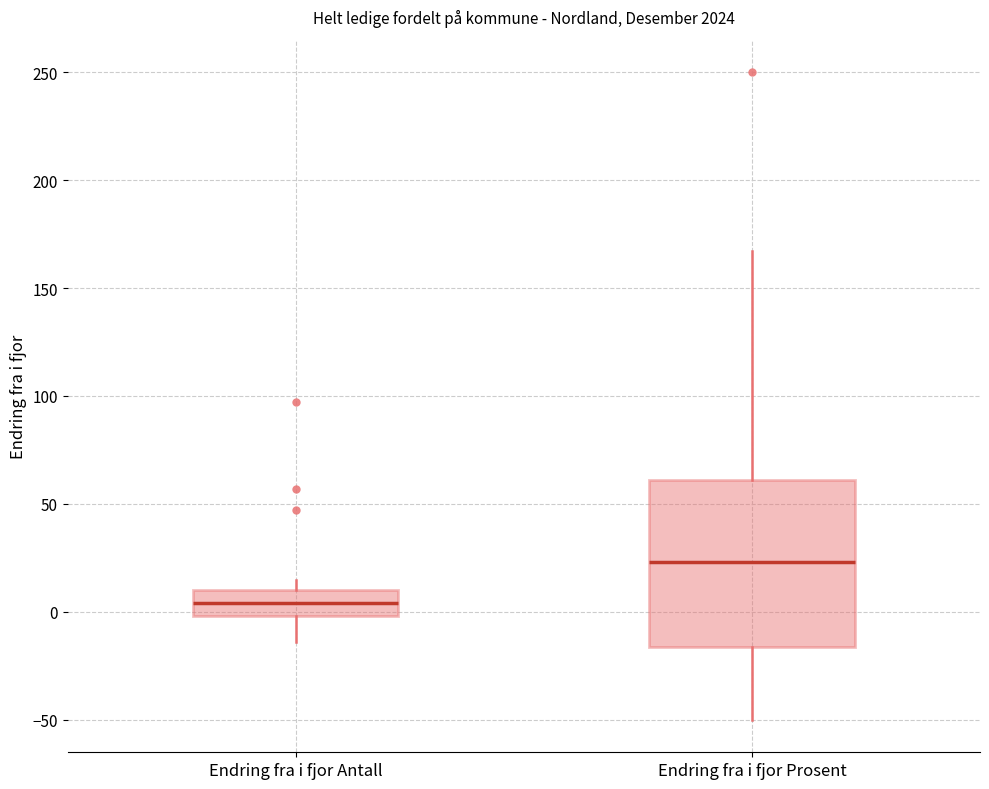

Reading left to right, transcribe this box plot: for each box, give where its median line is, the range the box spans, and where its two whiskers end, as read against the y-axis. The values are not printed on the chart, so give them approximately, as read against the axis.

Endring fra i fjor Antall: median 5, box 0 to 10, whiskers -15 to 15
Endring fra i fjor Prosent: median 25, box -15 to 60, whiskers -50 to 165